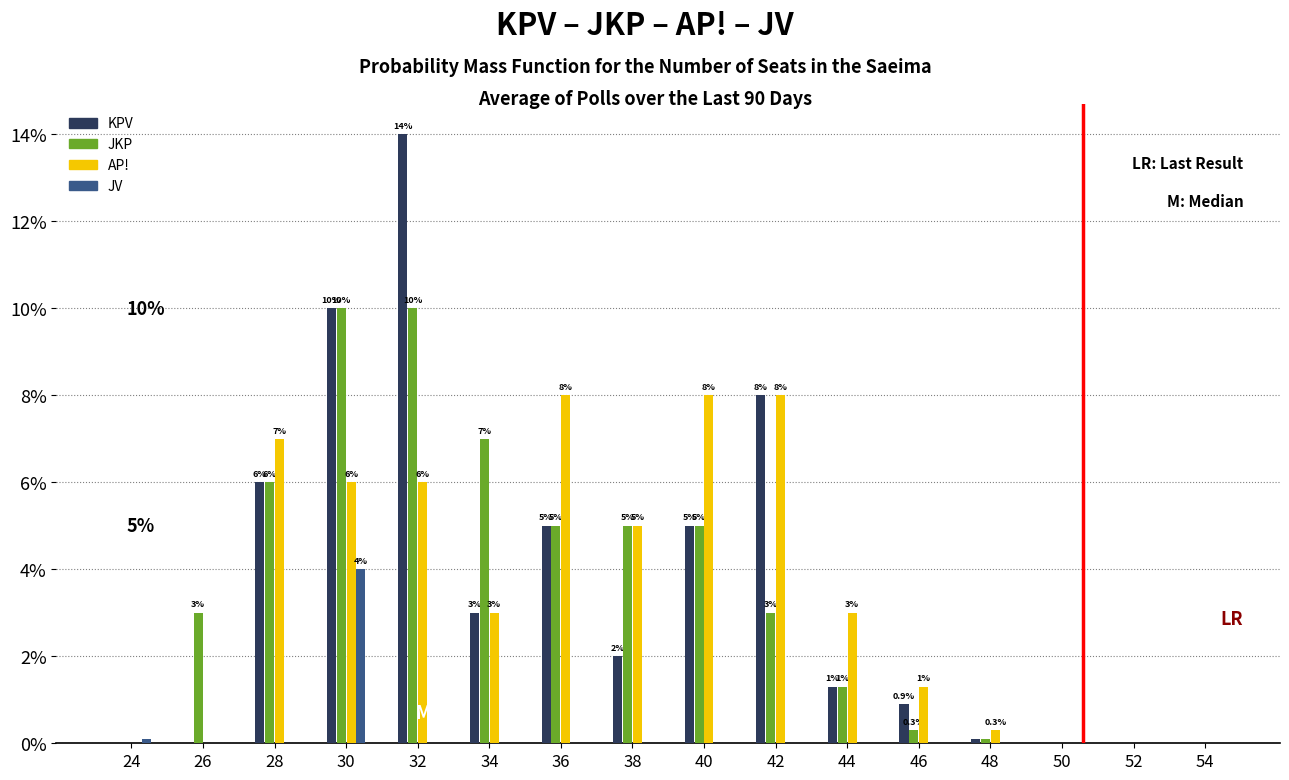

What are all the series names shown in the legend?

KPV, JKP, AP!, JV